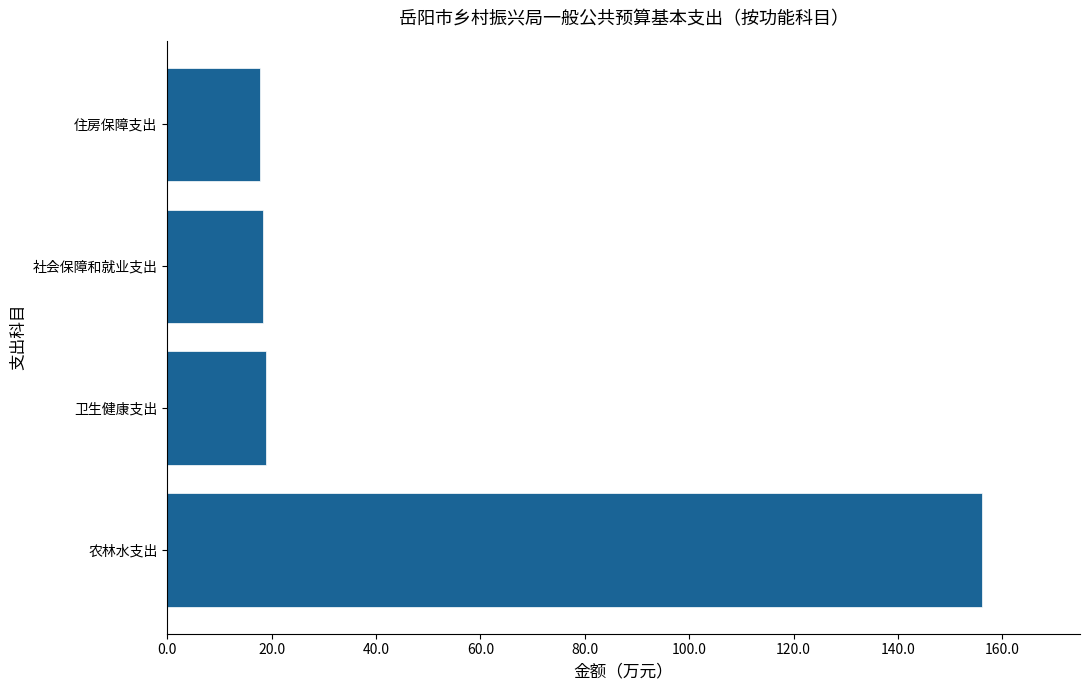

Approximately how many times larger is the value at 农林水支出 compared to 社会保障和就业支出?

8.5